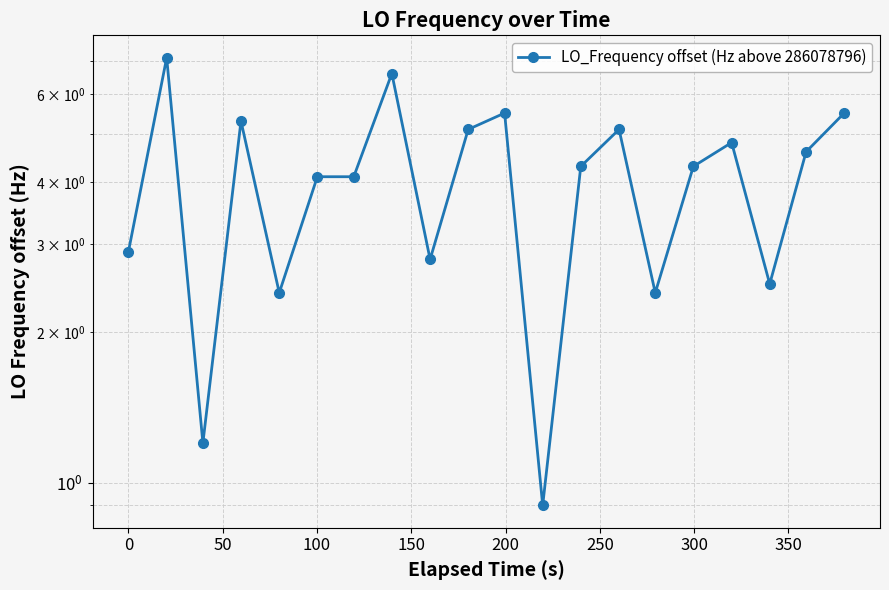

What is the value of the 13th point from the left?

4.3